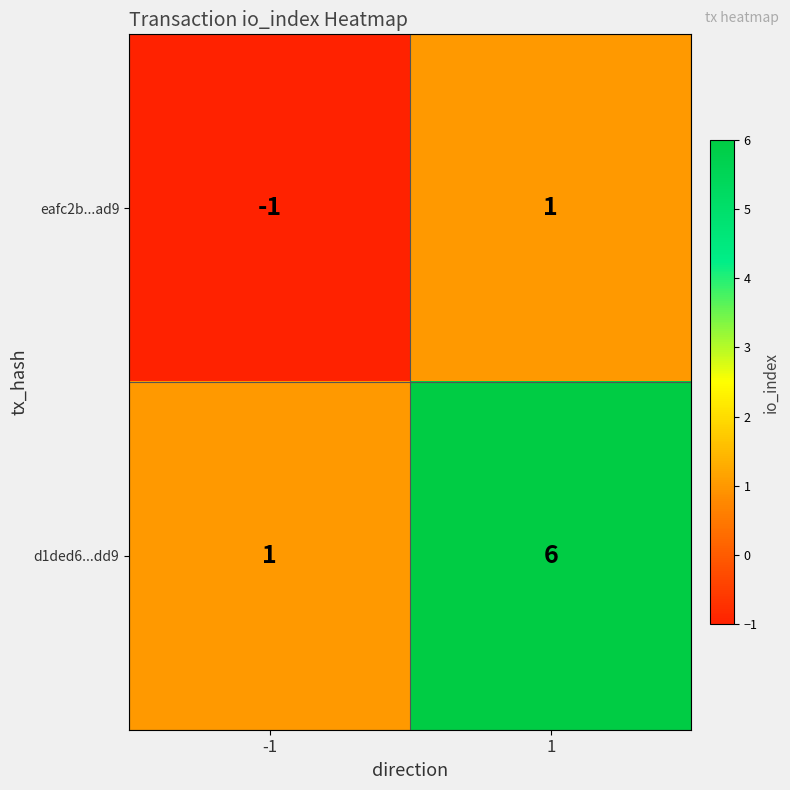

The eafc2b...ad9 series shows -1 at -1. True or false?

True